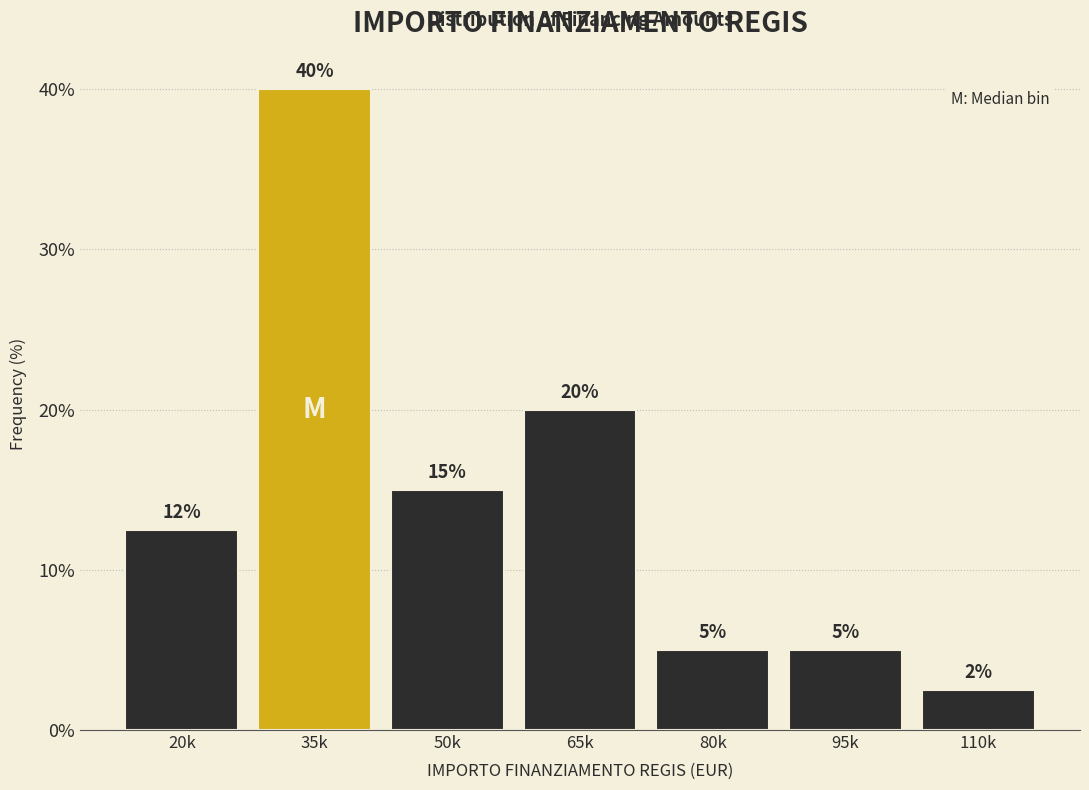

What is the change in value from 50k to 80k?

-10.0